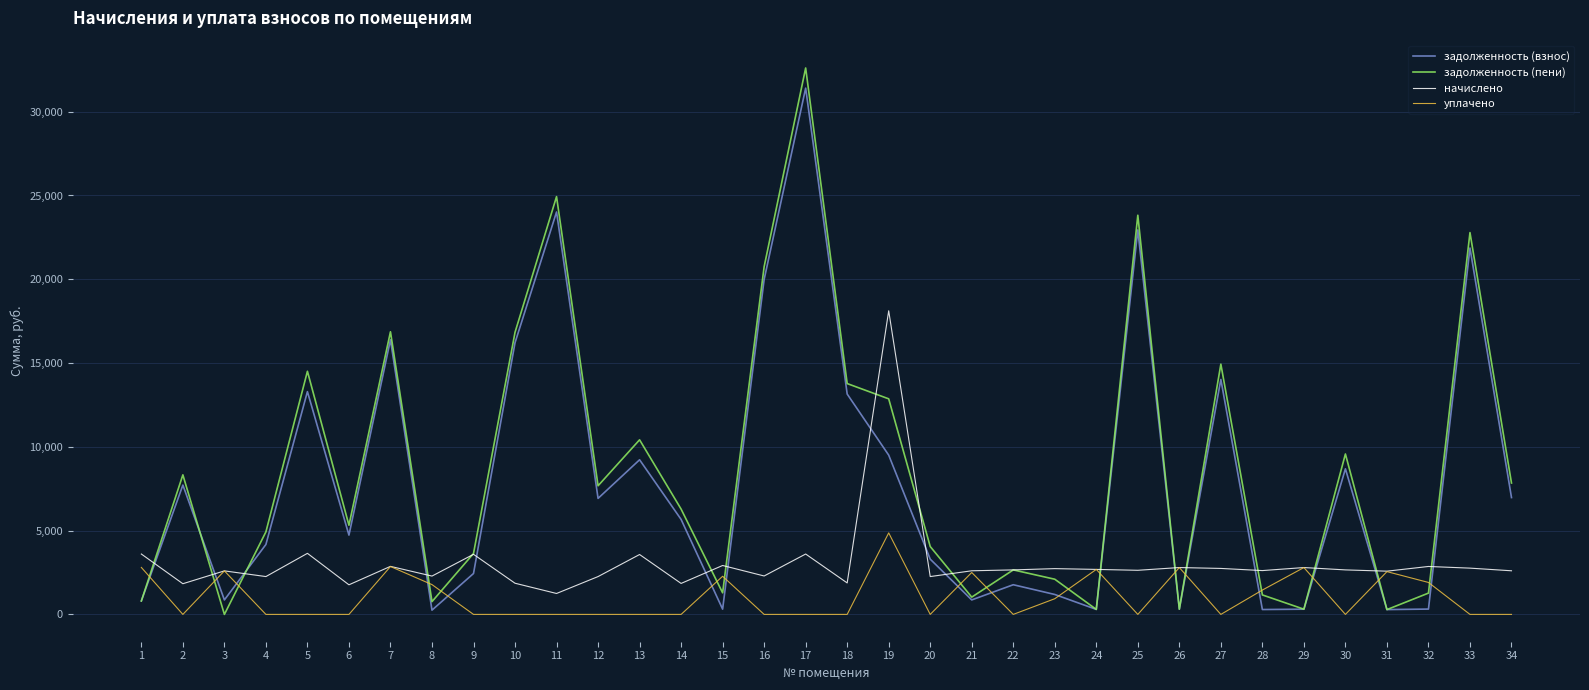

The value of задолженность (пени) at 25 is 23822.1. True or false?

True